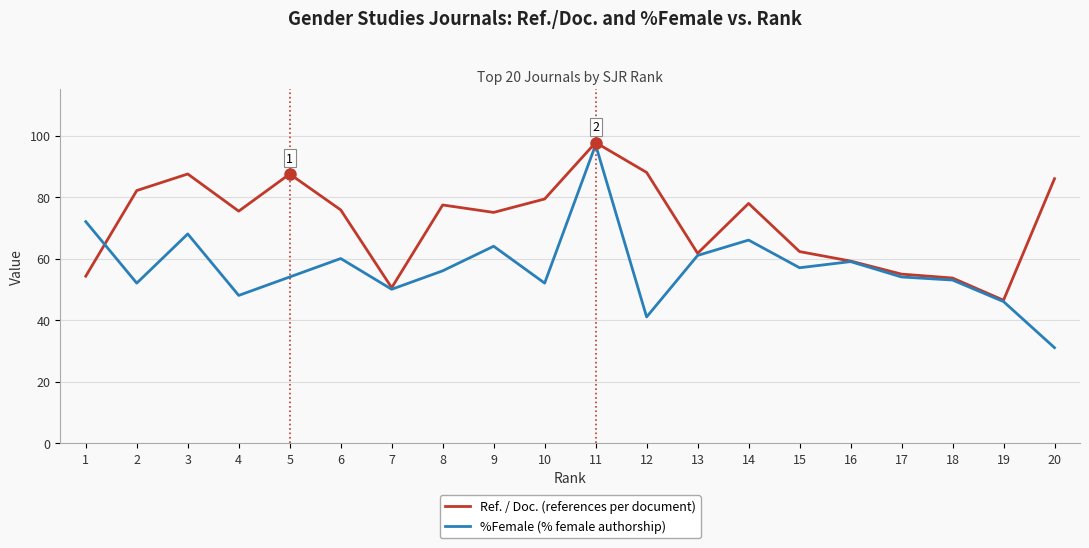

How many lines are shown in the chart?

2